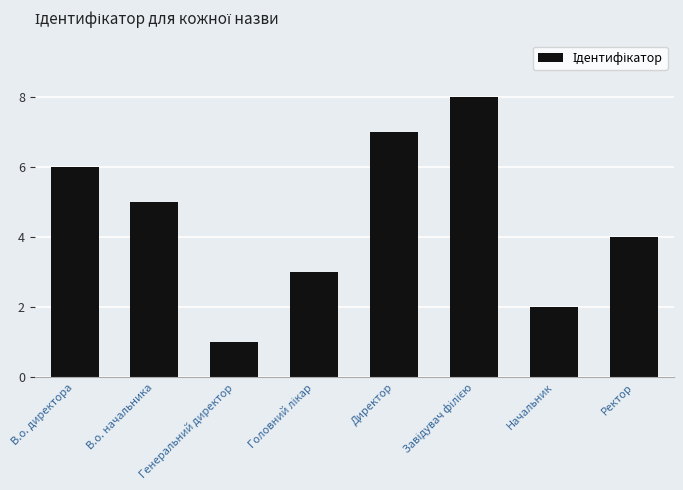

How many distinct data groups are displayed?

1